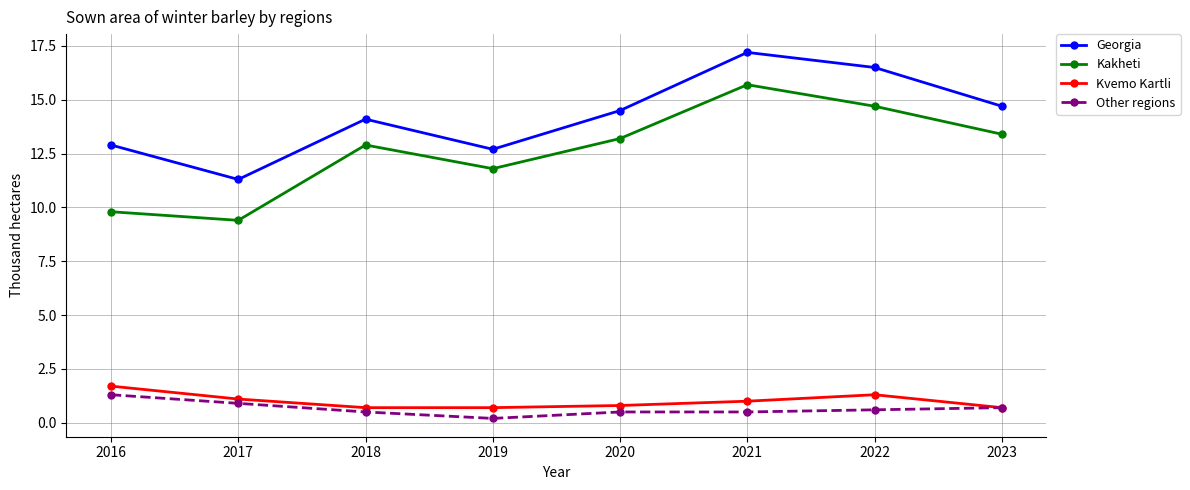

Rank the series at 2016 from highest to lowest value.

Georgia, Kakheti, Kvemo Kartli, Other regions